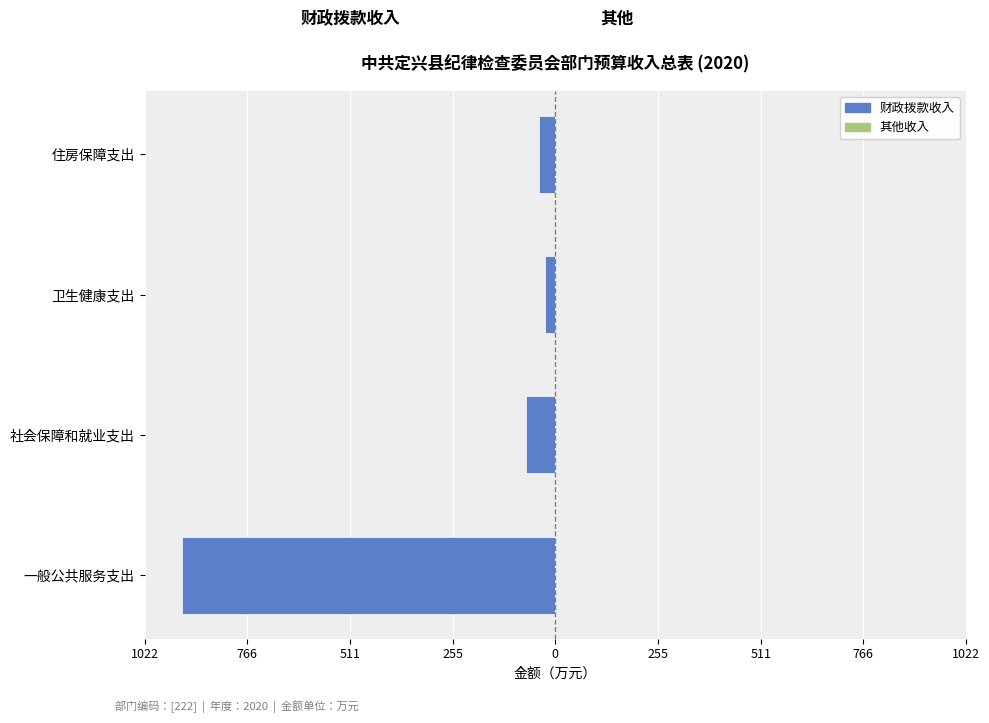

Does the chart contain any negative values?

Yes